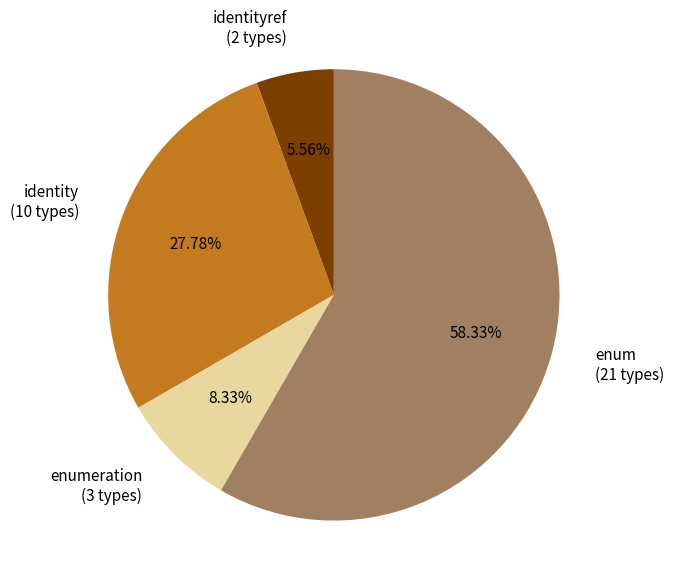

To the nearest percent, what is the difference between the largest and smallest slice percentages?

53%